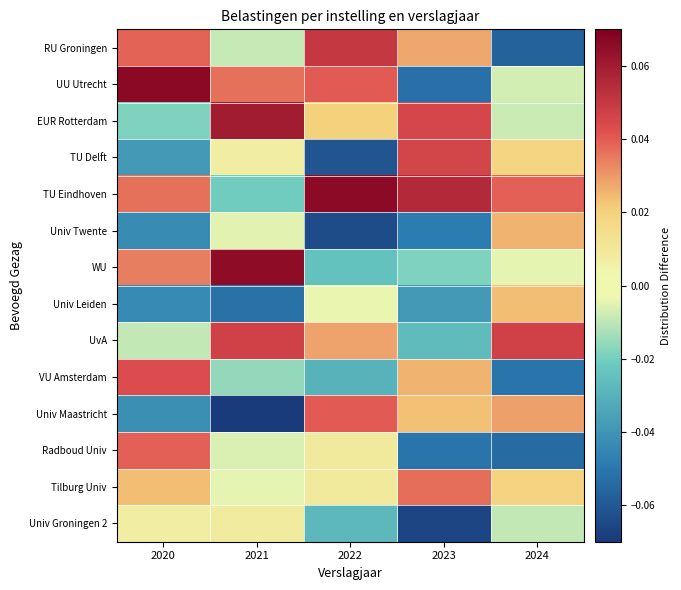

Which has a higher value, 2024 or 2020?

2020